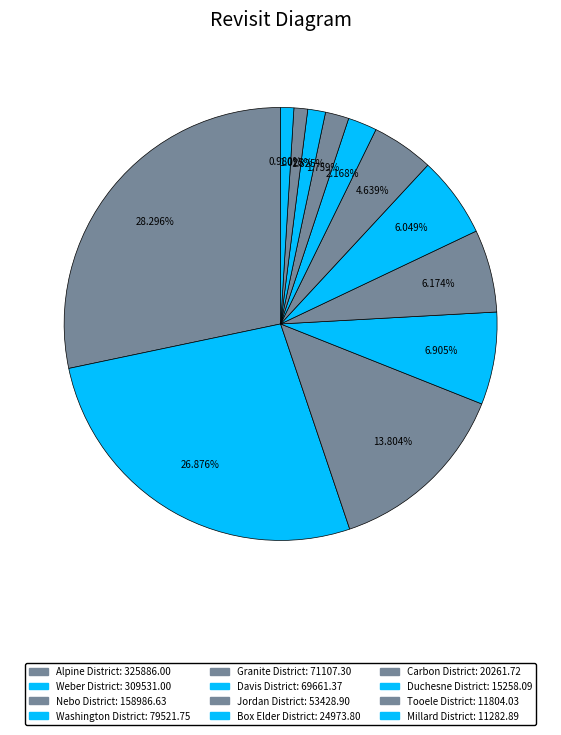

How many slices are in this pie chart?

12